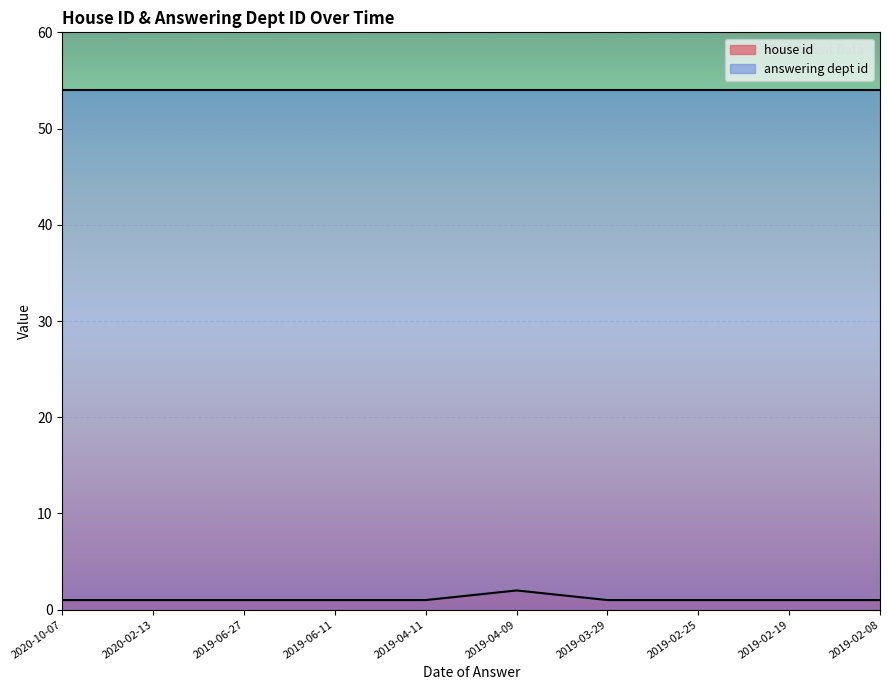

What is the difference between the maximum and minimum values?

1